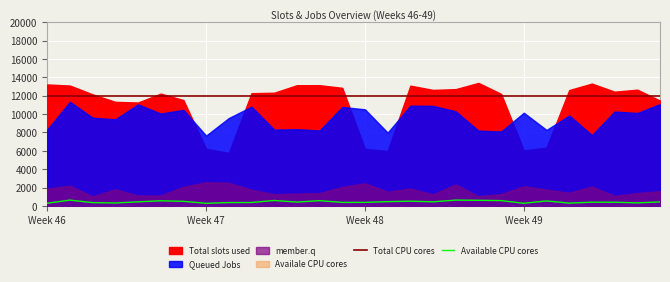

True or false: Total CPU cores and Available CPU cores intersect in this chart.

False